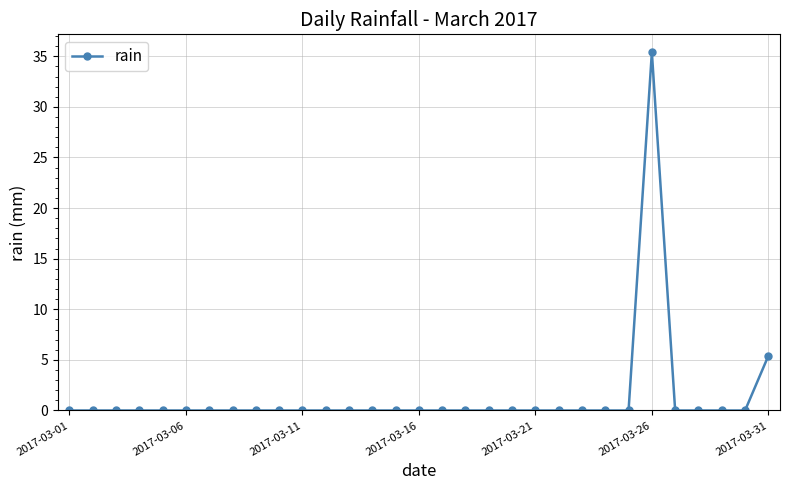

What is the maximum value shown in the chart?

35.4